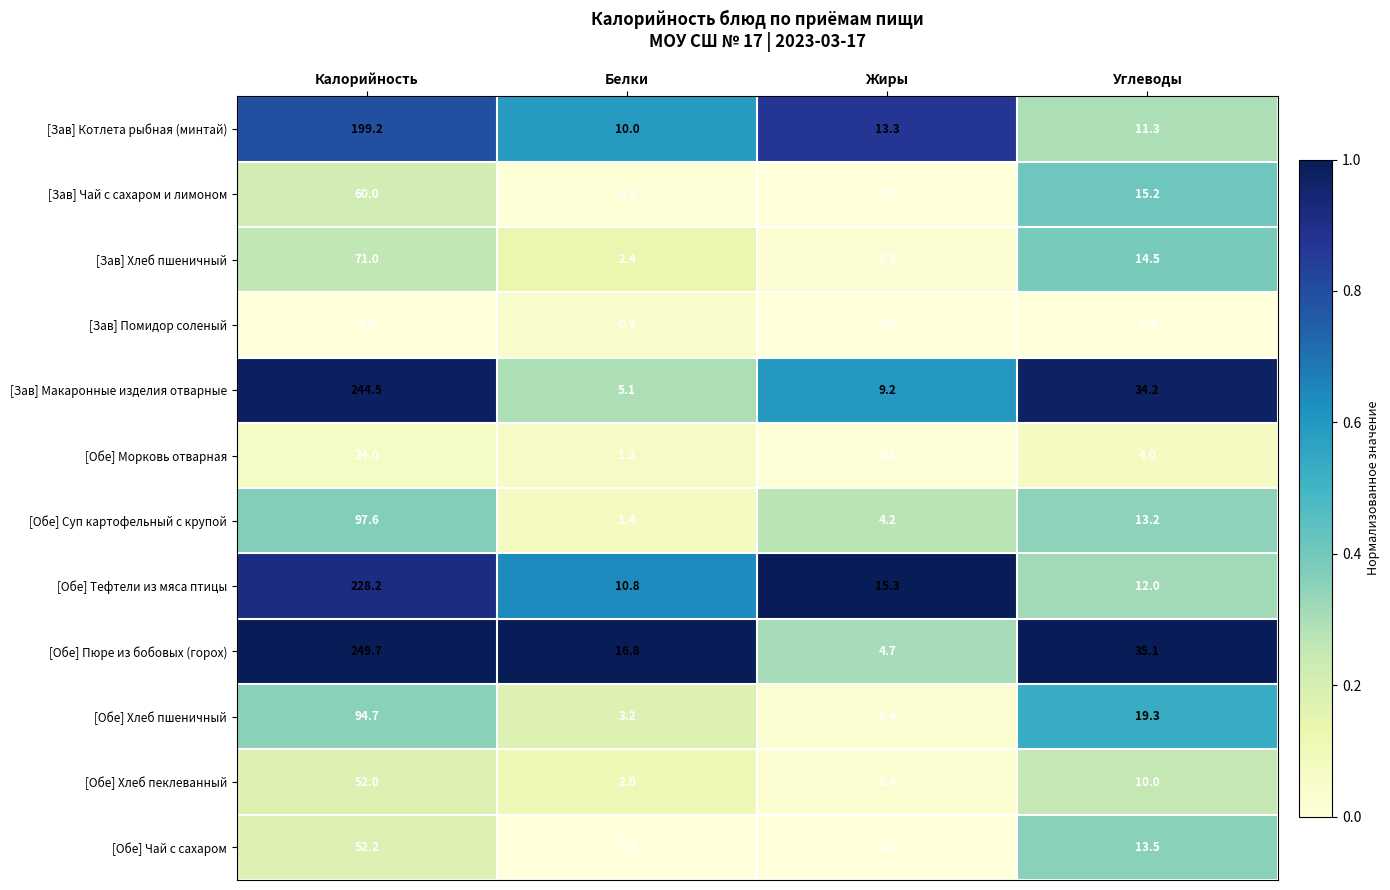

What is the difference between the [Обе] Тефтели из мяса птицы values at Углеводы and Калорийность?

216.2